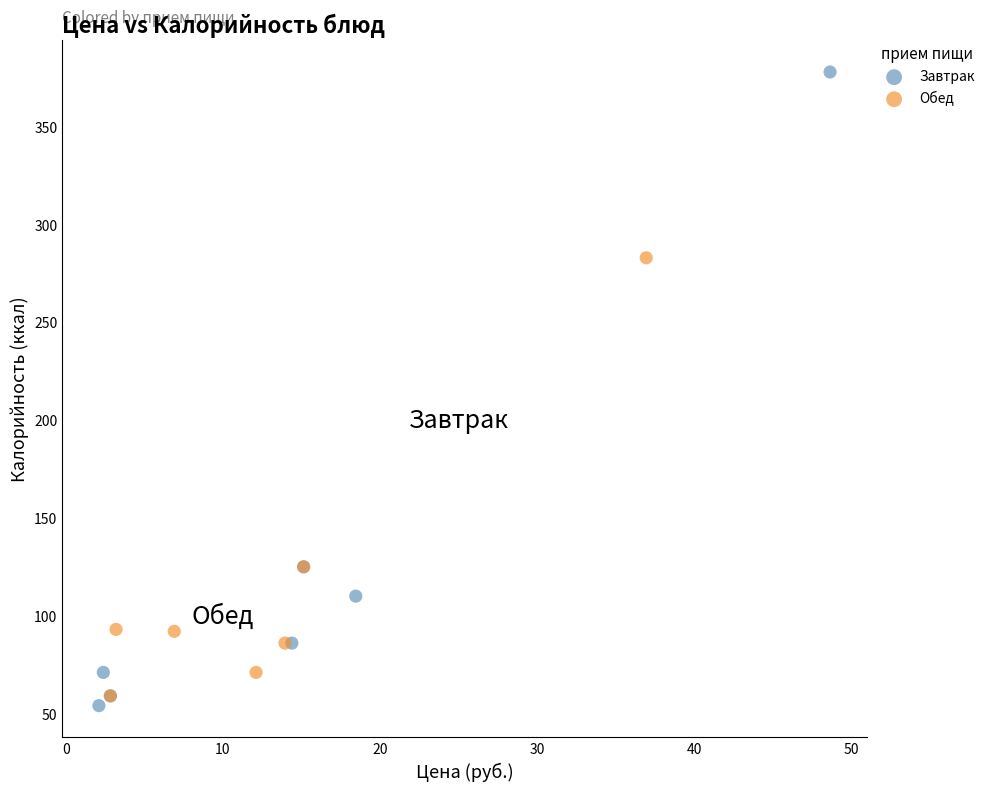

Which series has the widest spread of Y values?

Завтрак